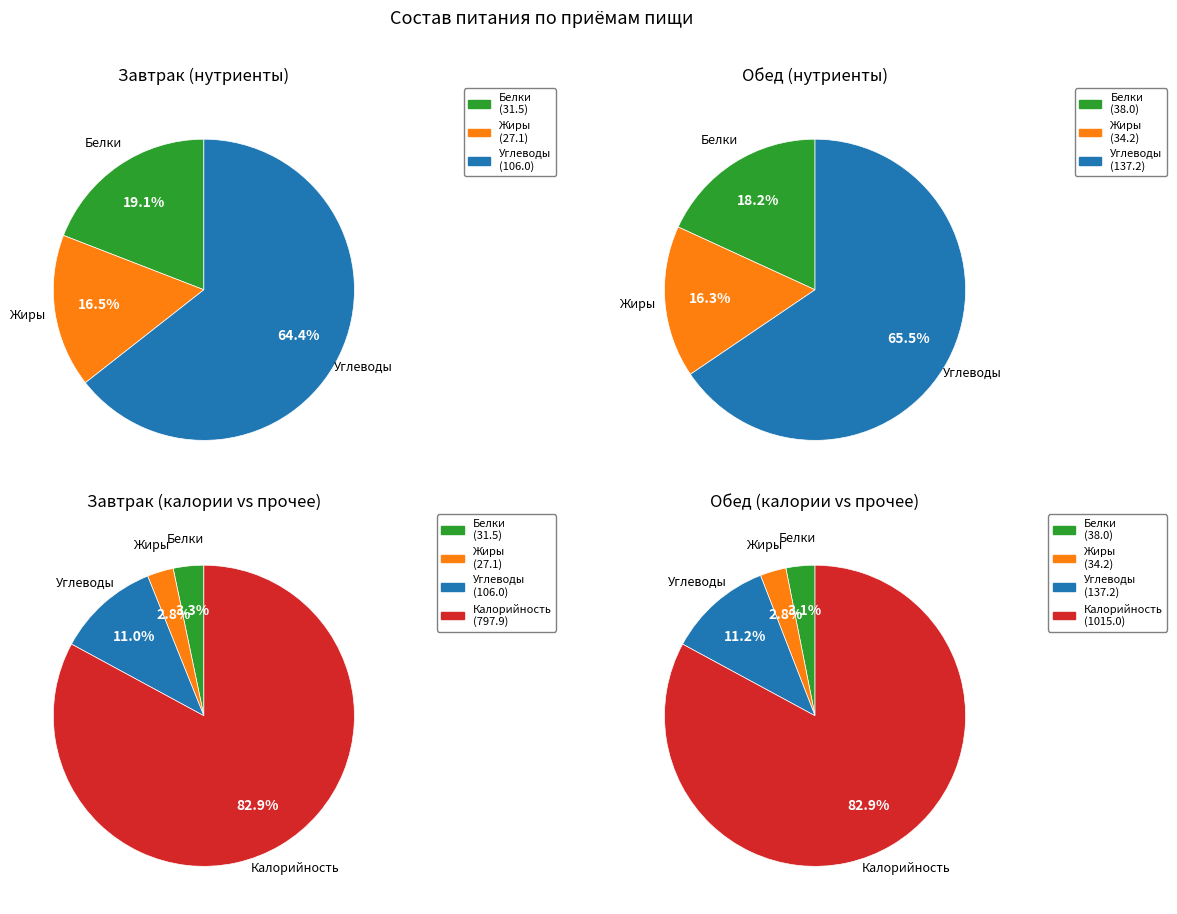

True or false: 1 accounts for 17% of the total.

False